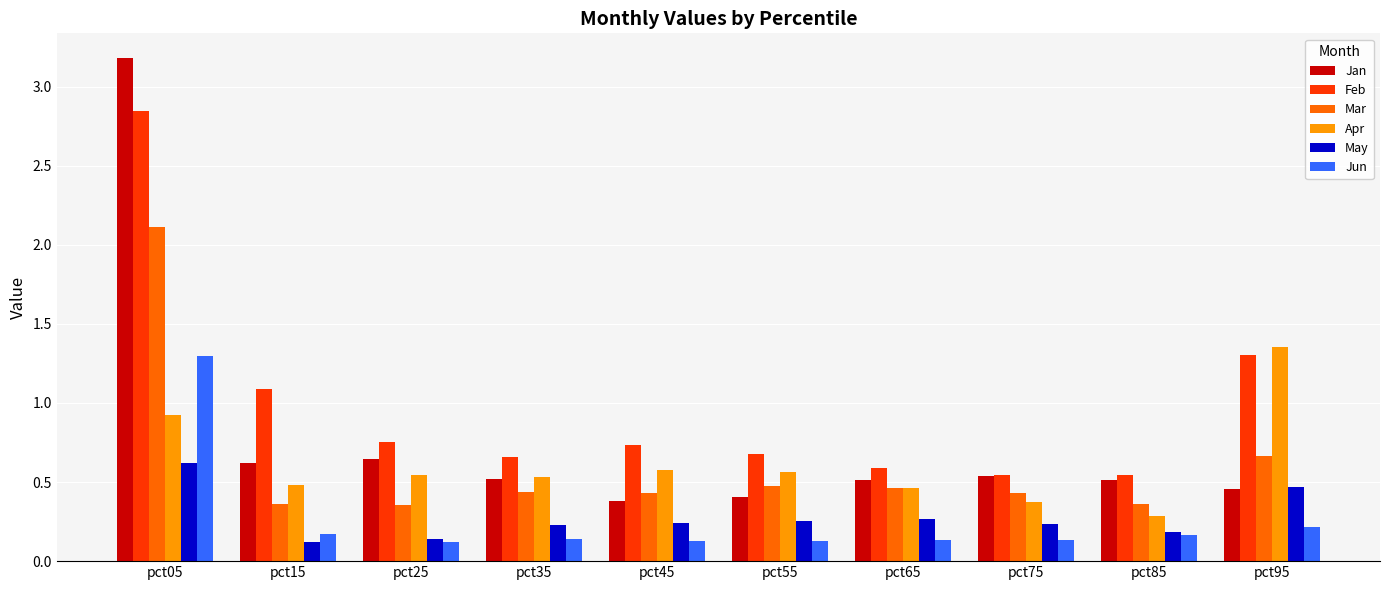

At how many categories does at least one series exceed 1?

3